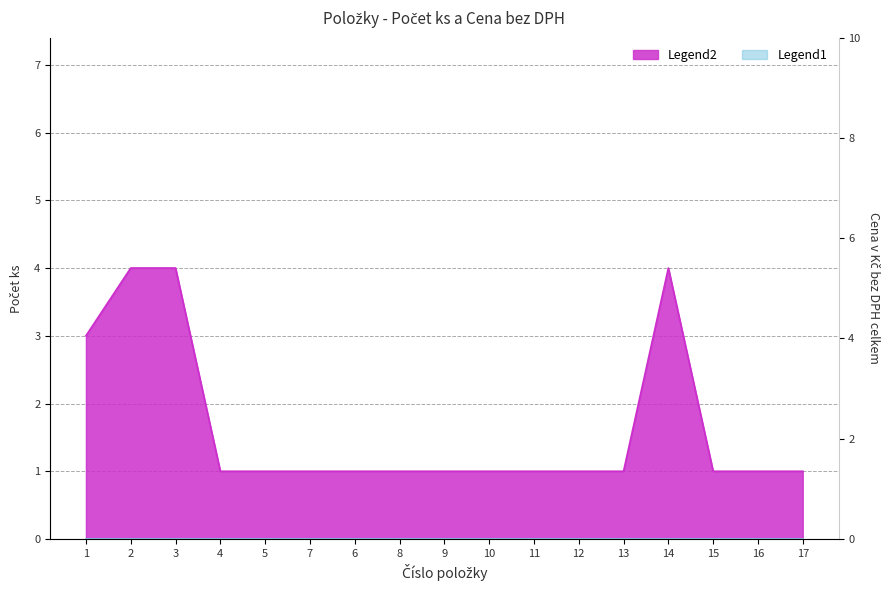

At which category does the chart reach its minimum across all series?

4